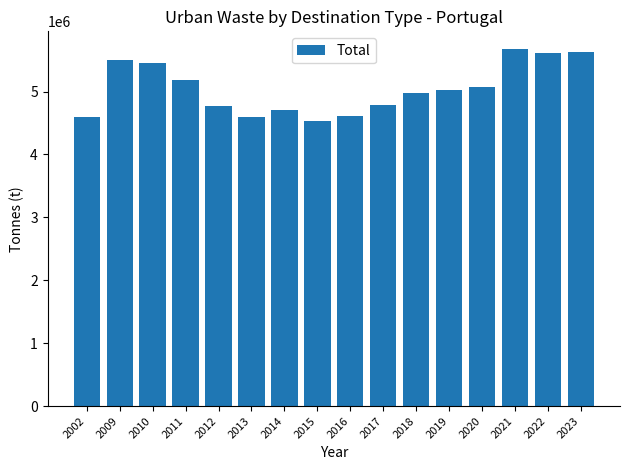

What is the approximate value at 2009, to the nearest 100?

5496300